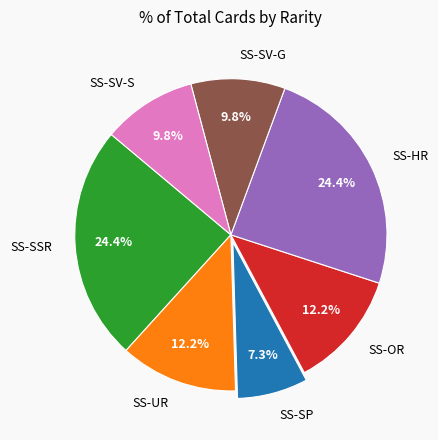

Between SS-SV-S and SS-SSR, which is larger?

SS-SSR